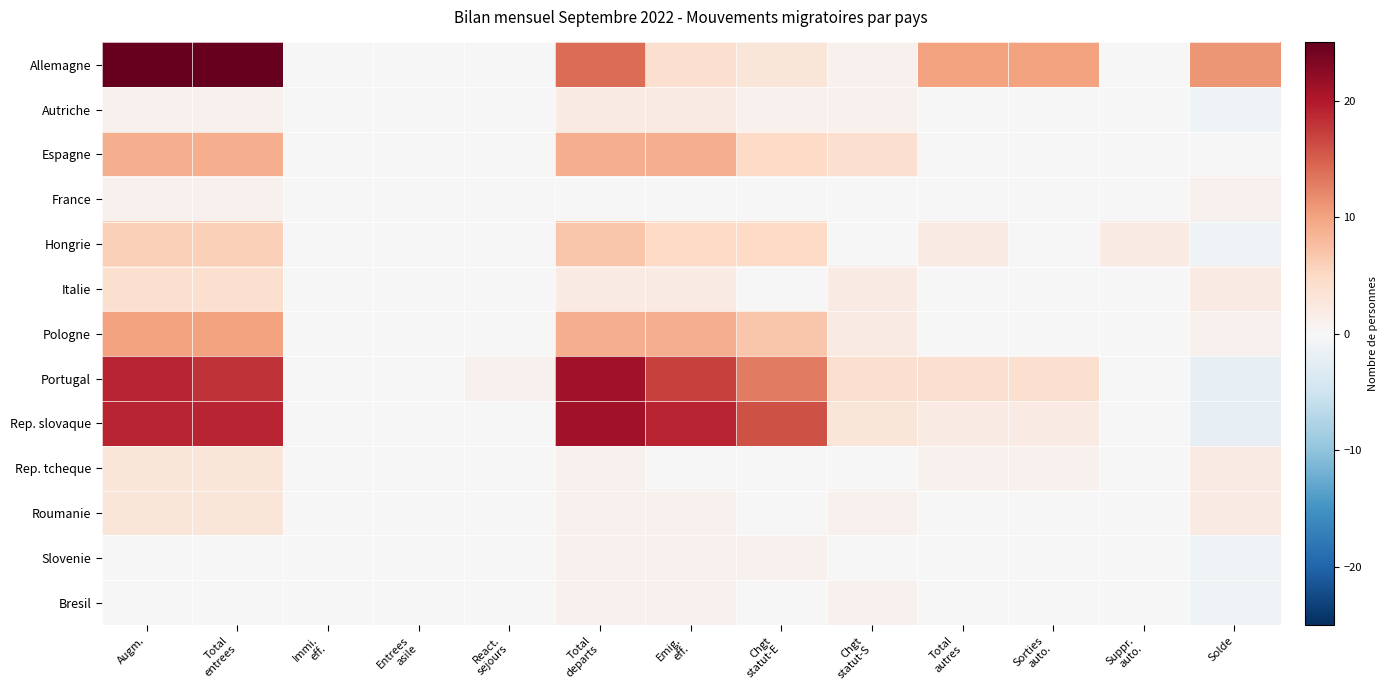

What is the difference between the highest and lowest values at Augm.?

25